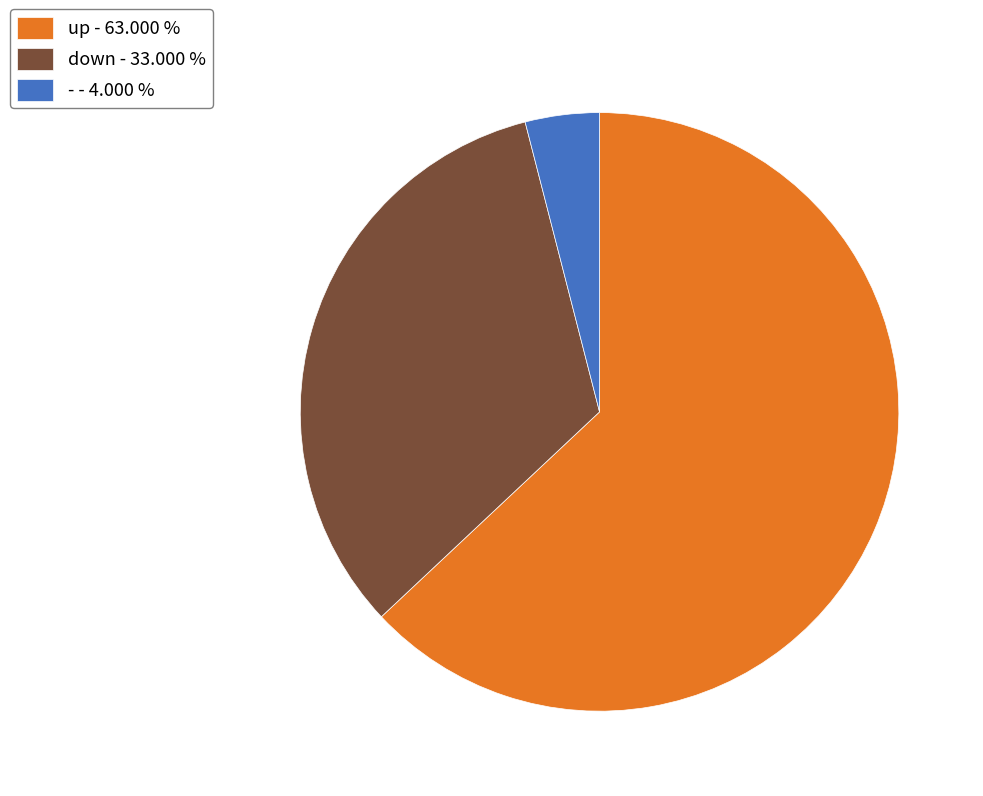

What is the ratio of the value at down - 33.000 % to the value at up - 63.000 %?

0.5